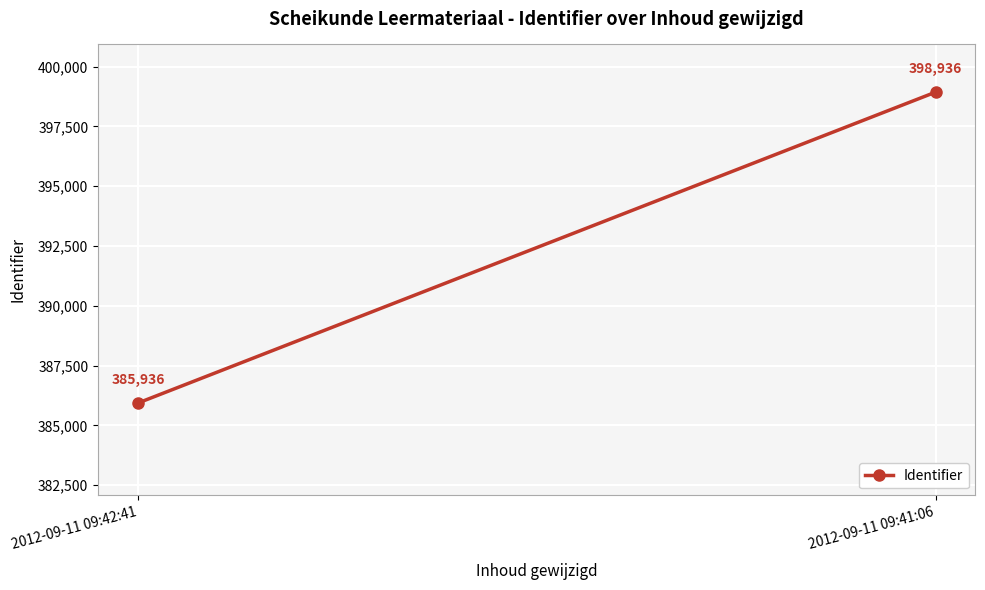

How many series are shown in this chart?

1